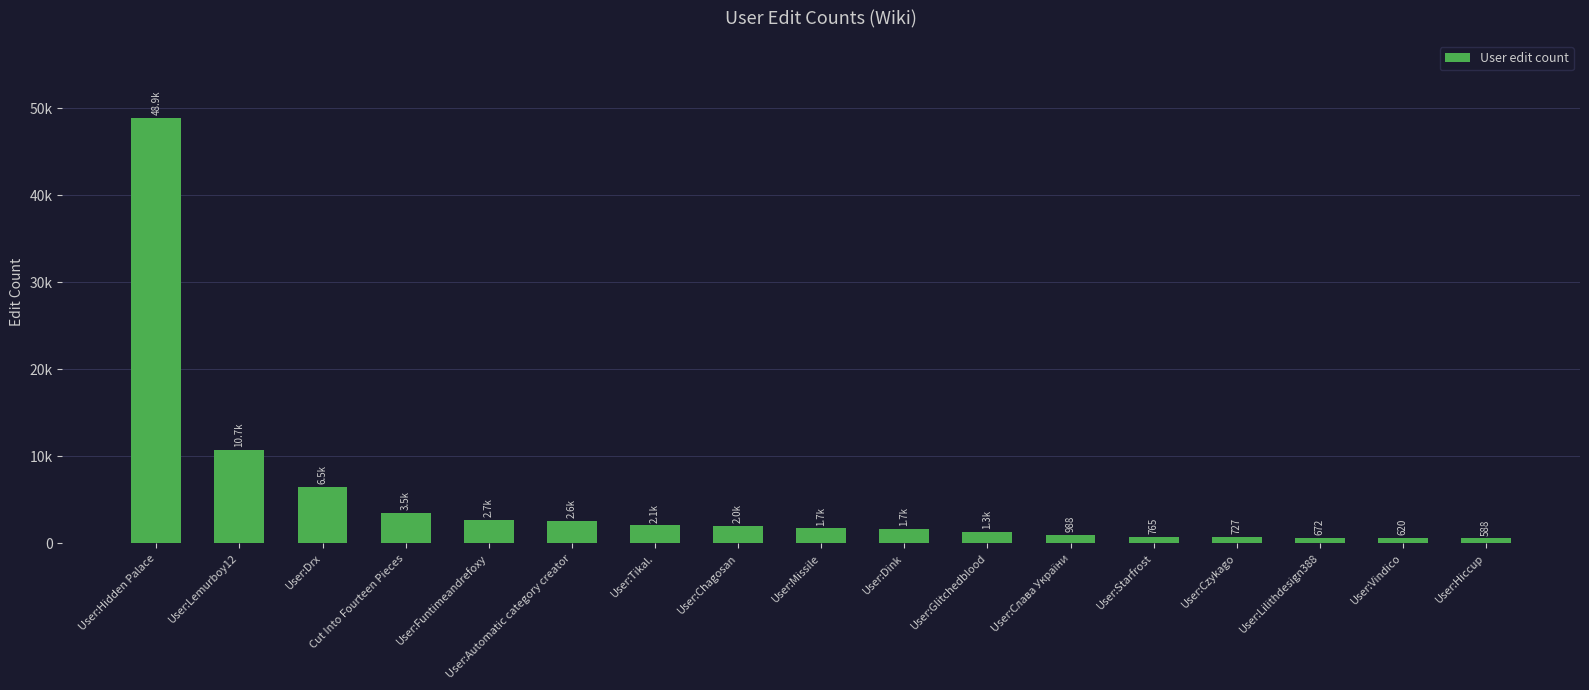

The value at User:Czykago is 196. True or false?

False